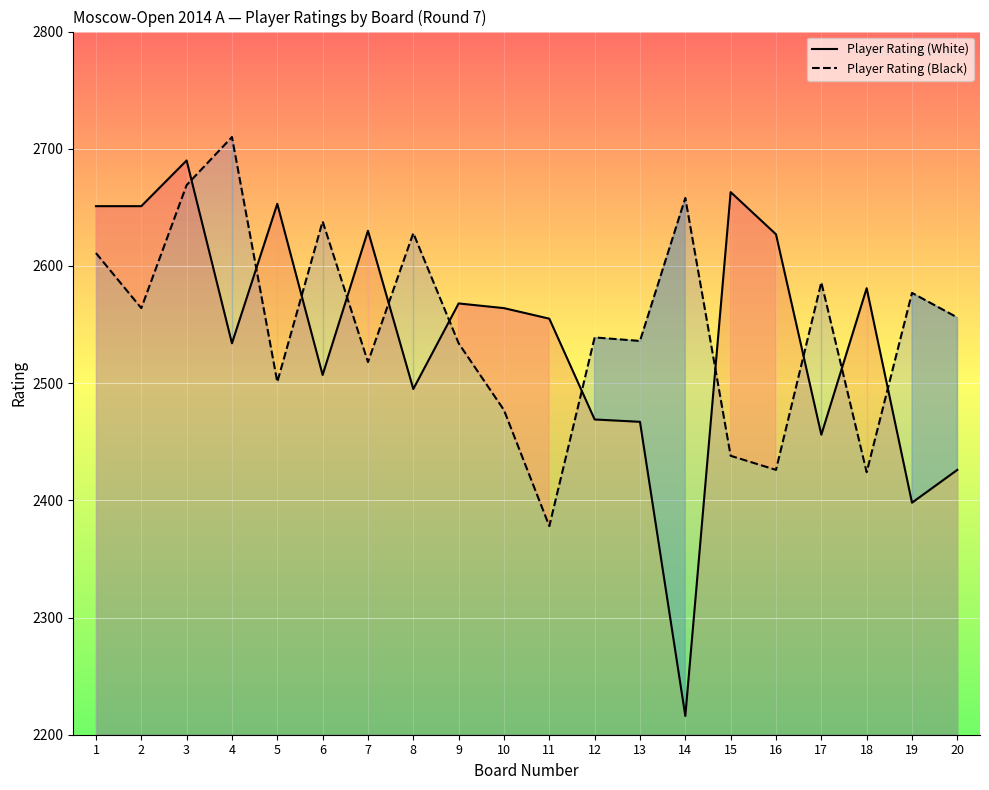

What is the sum of all Player Rating (White) values?

50801